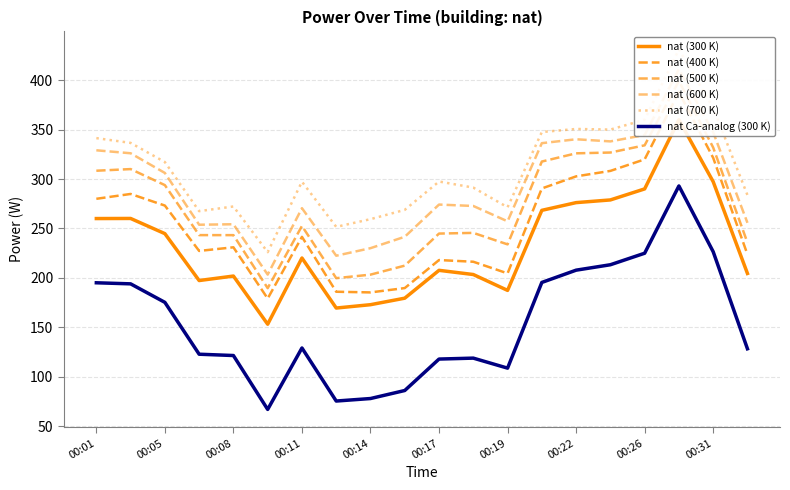

Is it true that nat Ca-analog (300 K) equals 299.6 at 00:22?

False